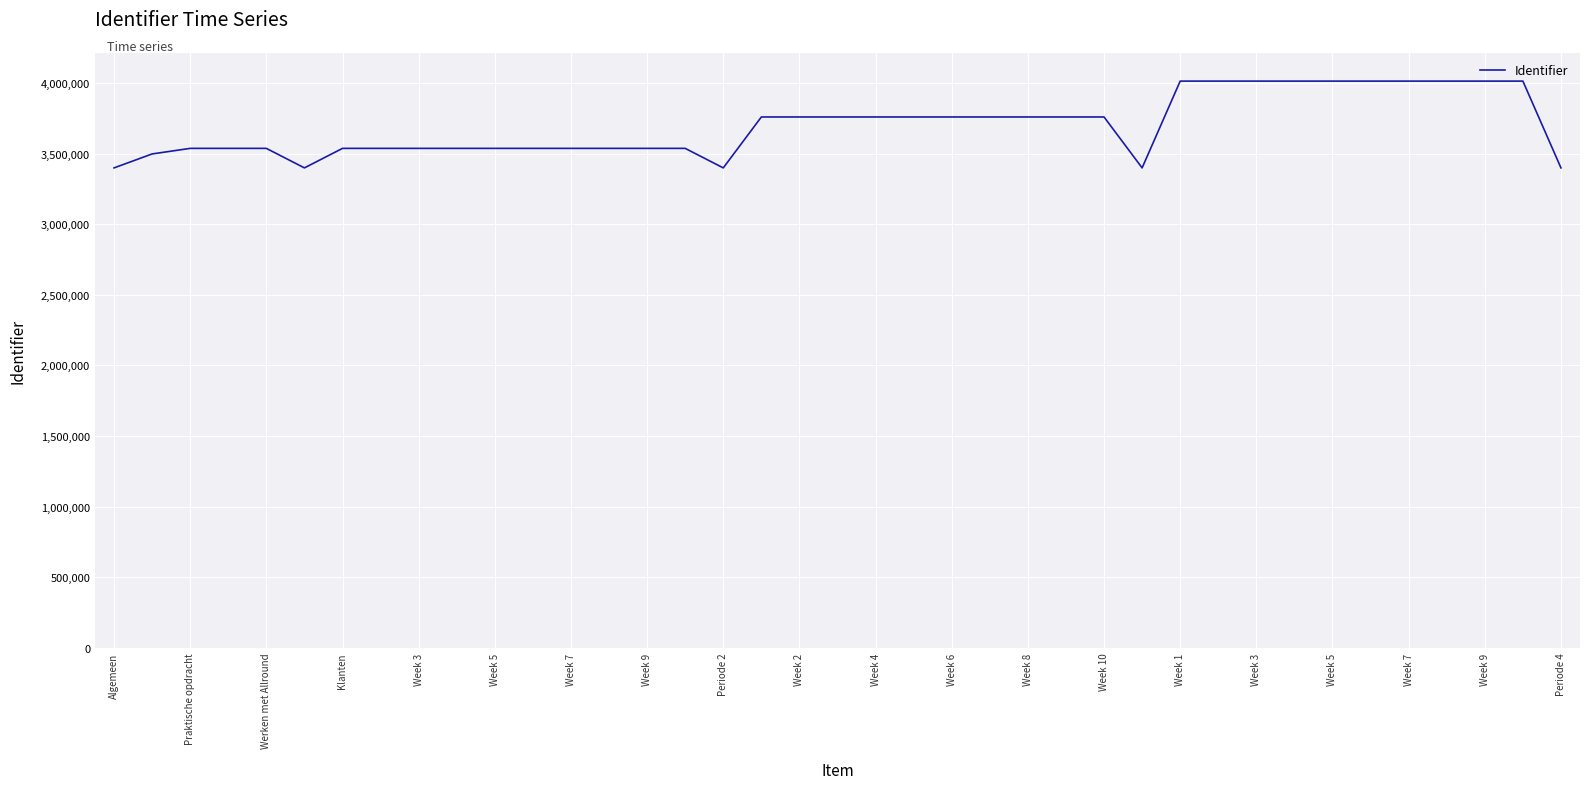

What is the maximum value shown in the chart?

4015454